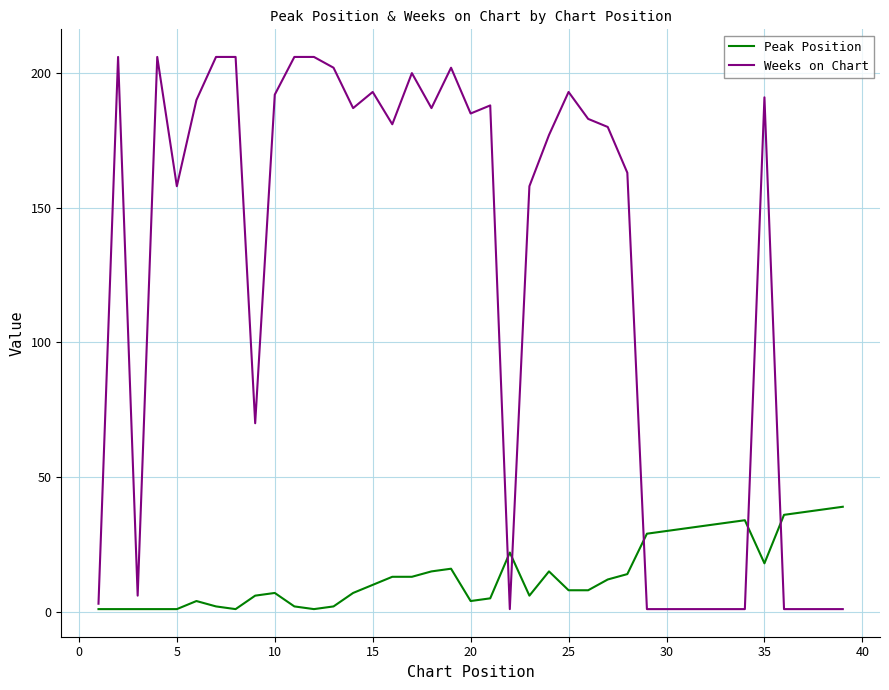

What is the greatest value displayed?

206